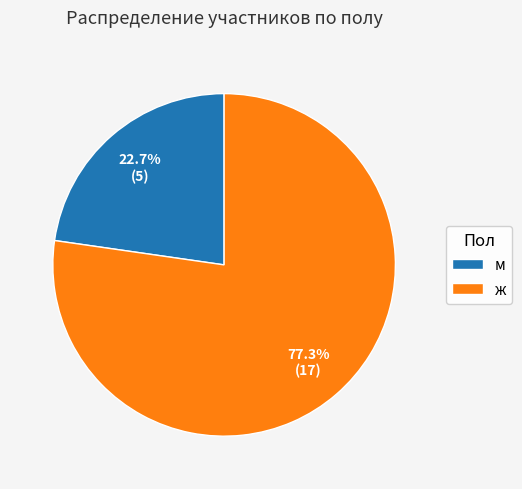

How many segments does this pie chart have?

2